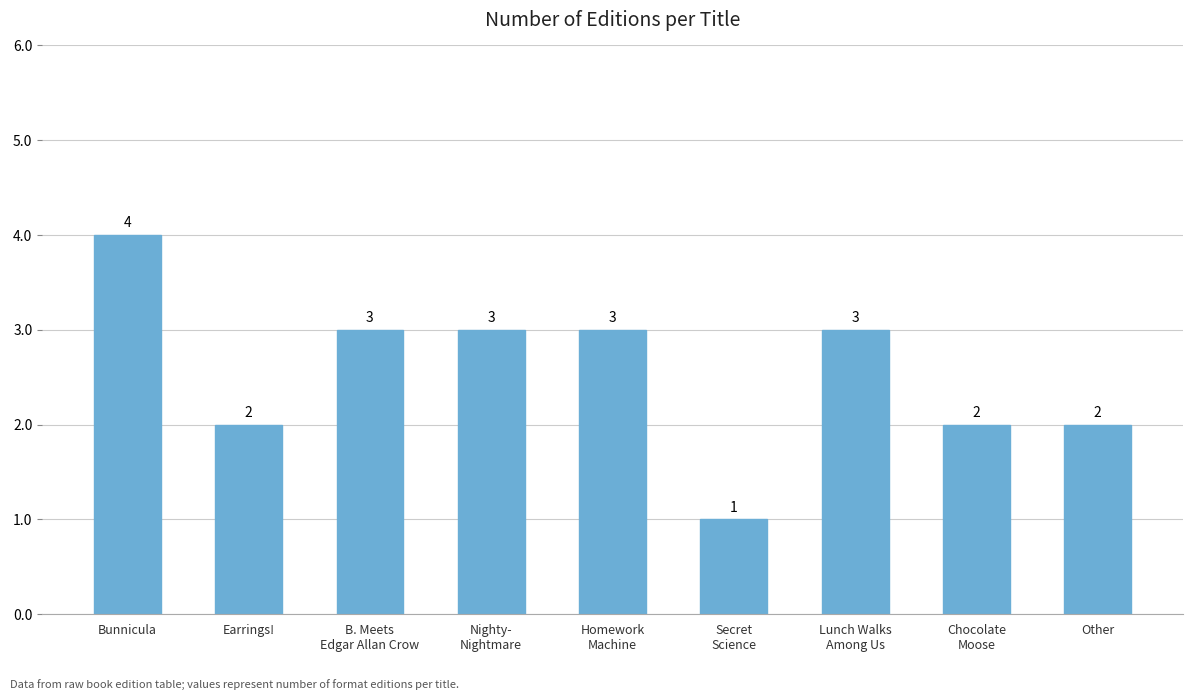

Which label corresponds to the smallest value in the chart?

Secret
Science